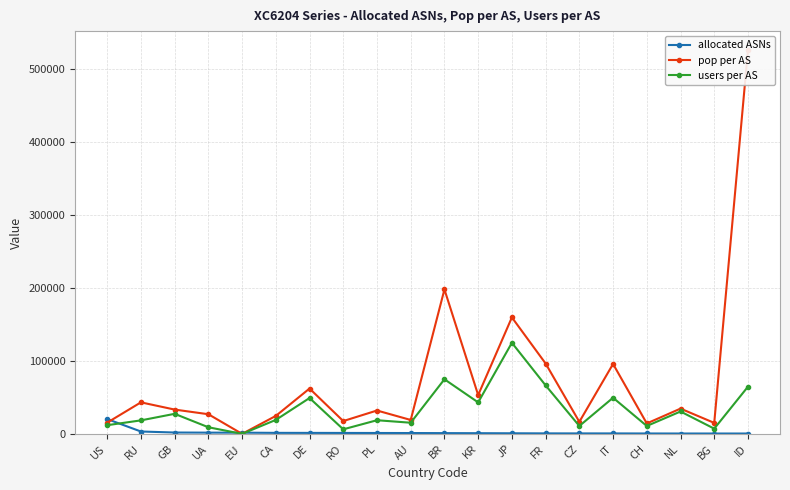

Rank the series at CZ from highest to lowest value.

pop per AS, users per AS, allocated ASNs